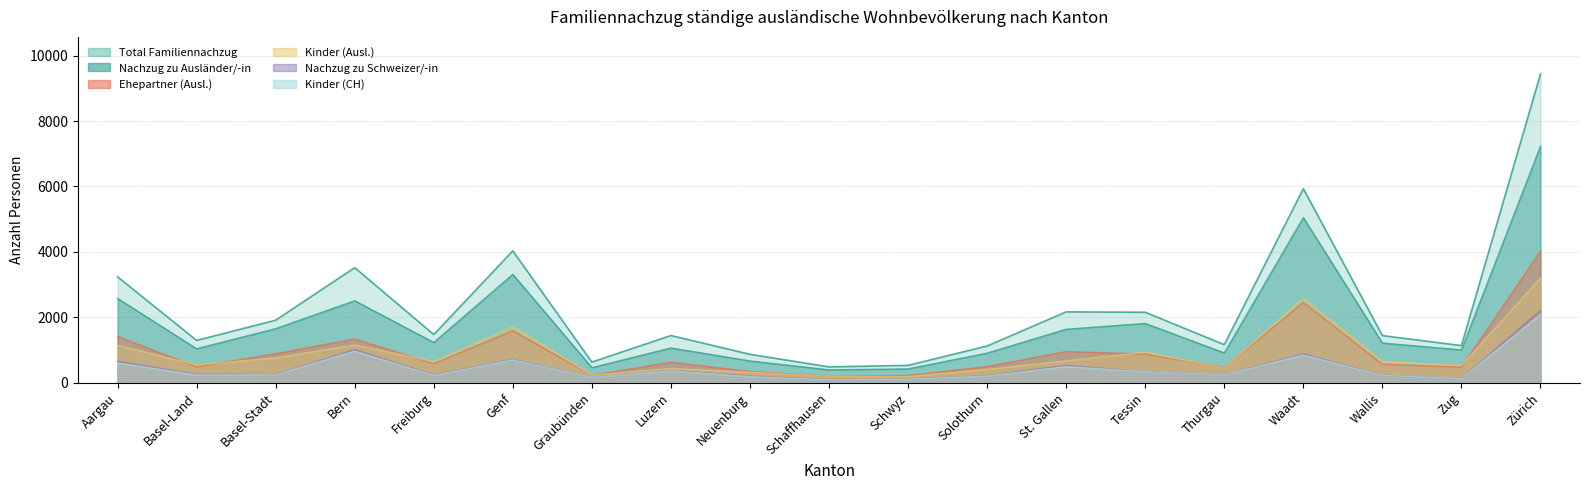

How many distinct data groups are displayed?

6